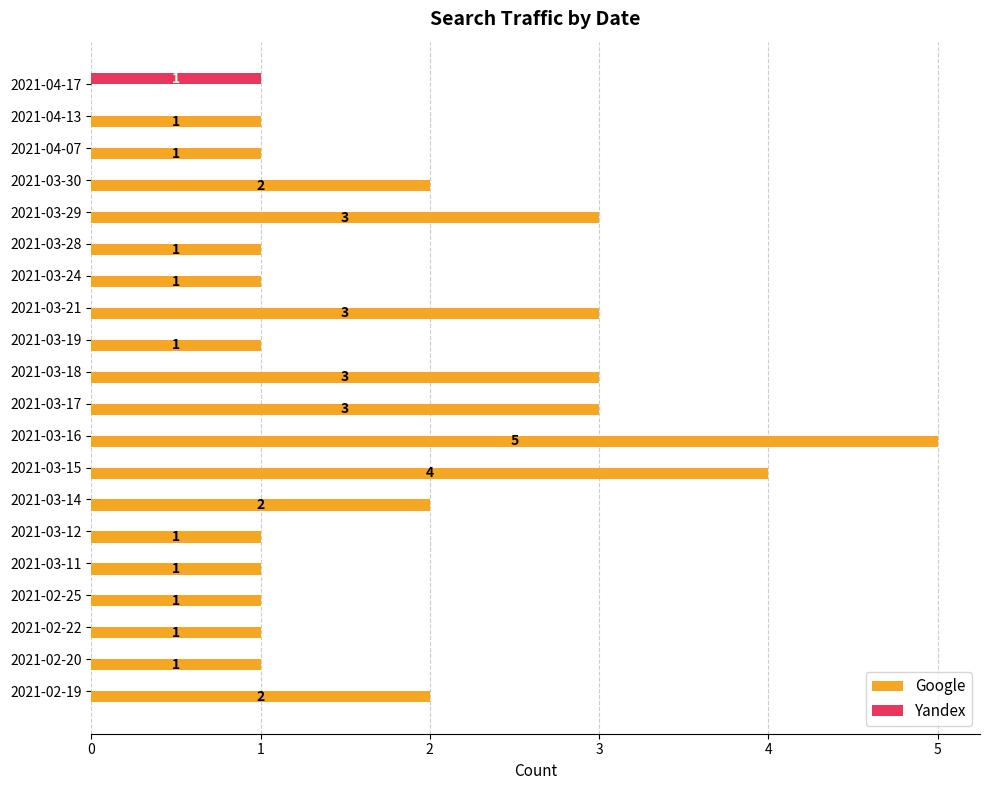

How many series are shown in this chart?

2